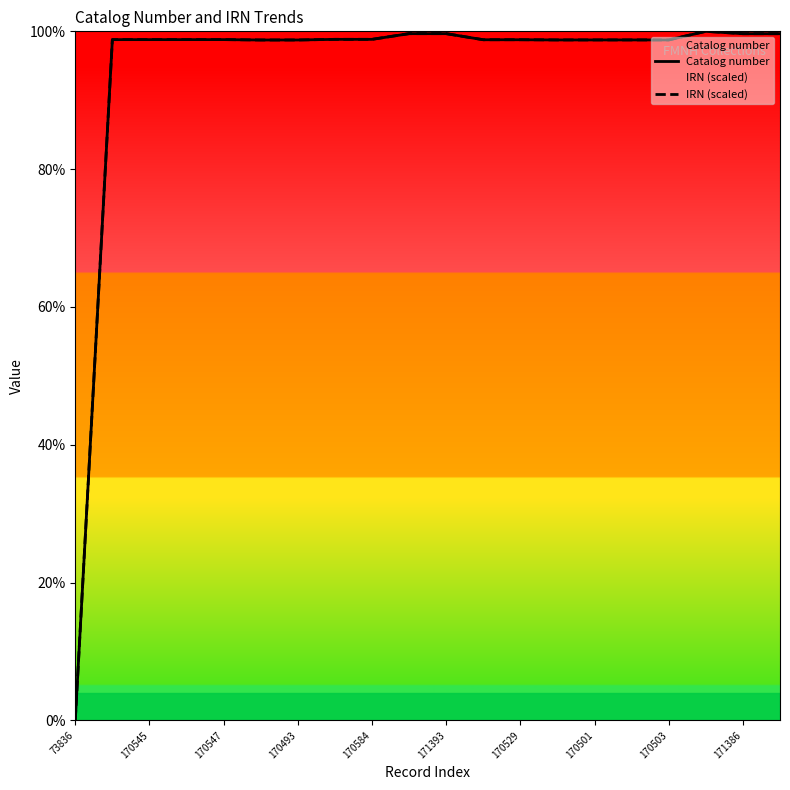

True or false: Catalog number has more than 2 points higher than both neighbors.

True